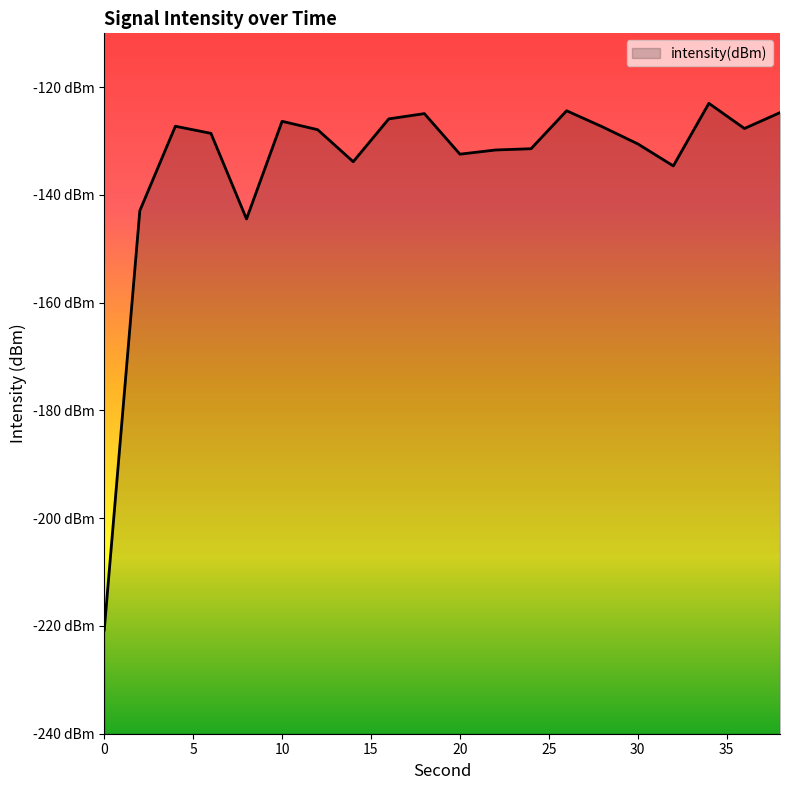

What value does the data have at 16?

-125.9